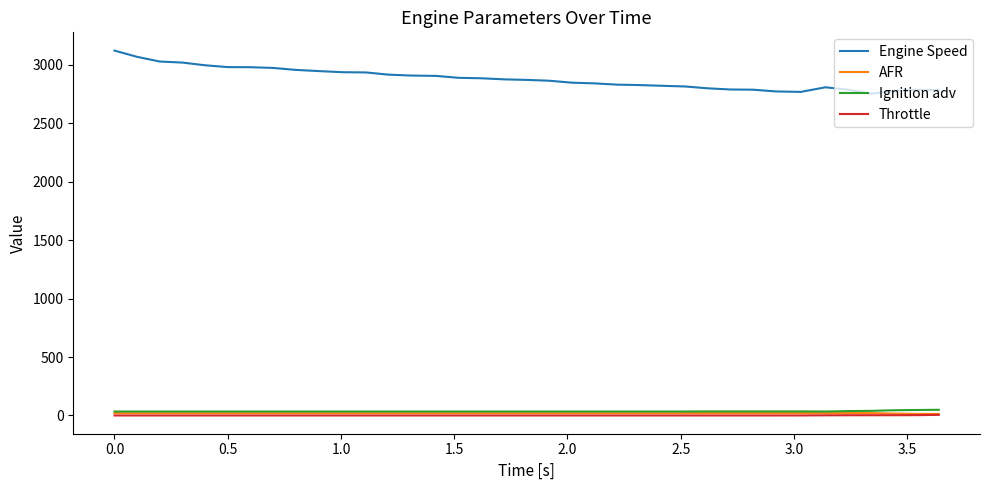

Which series has the widest spread of values?

Engine Speed